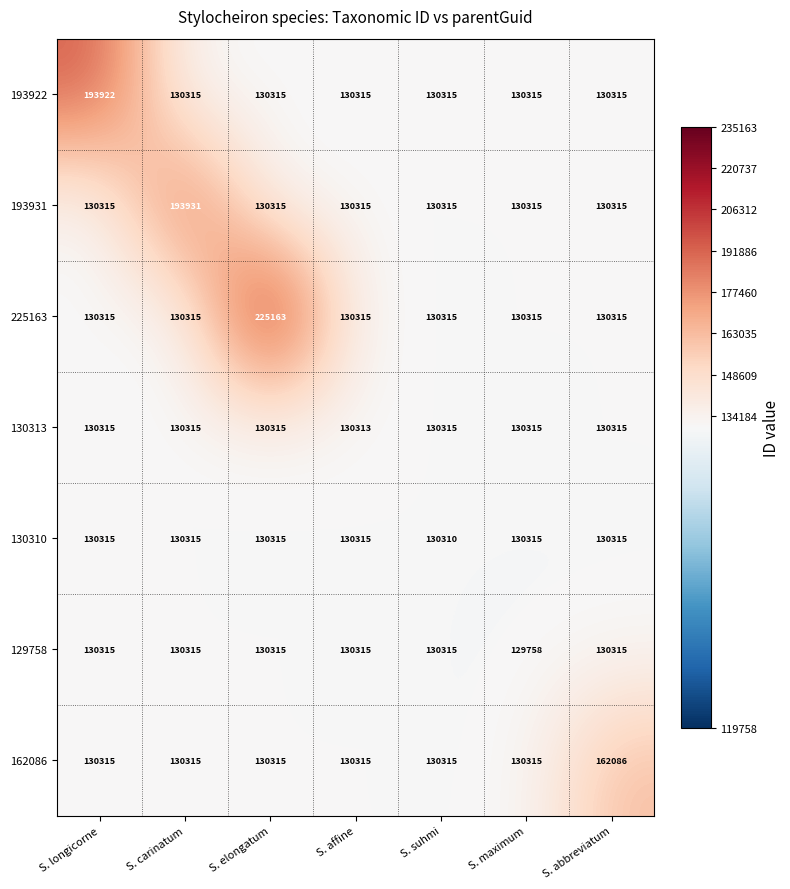

Count the number of categories in the chart.

7